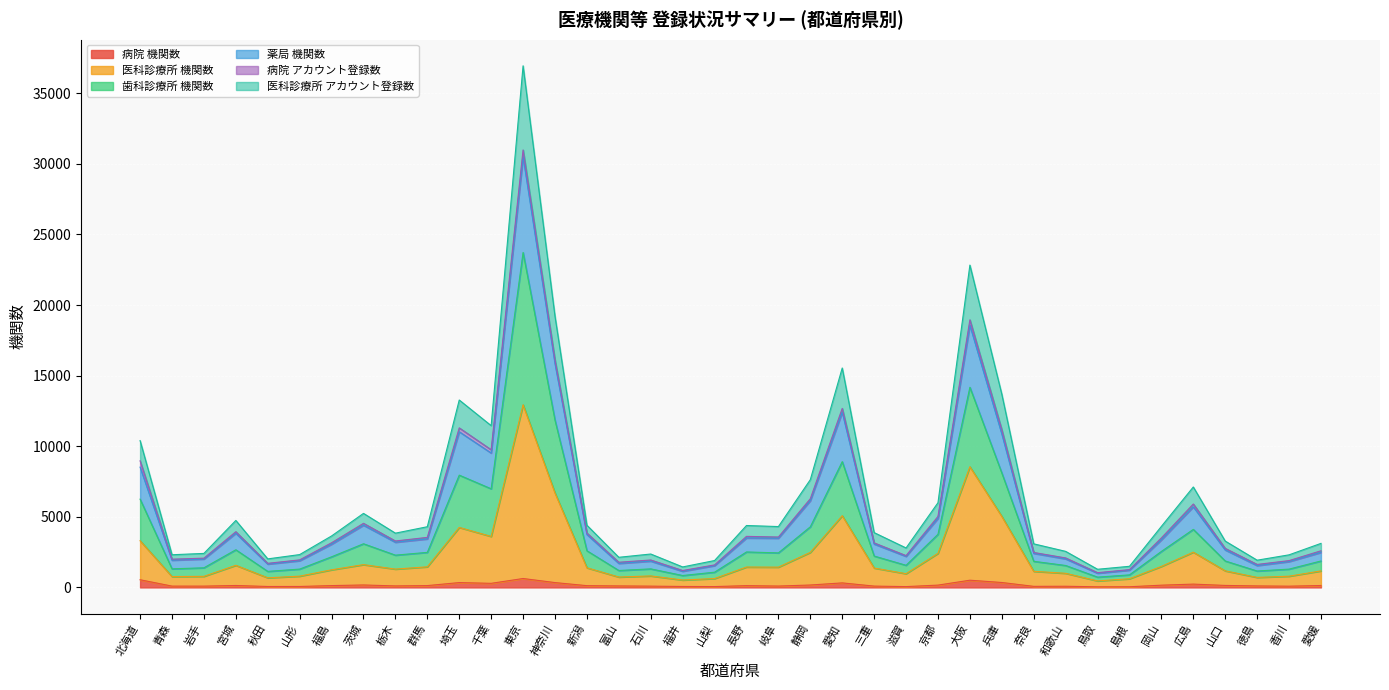

What is the average value of the 医科診療所 機関数 series?

2235